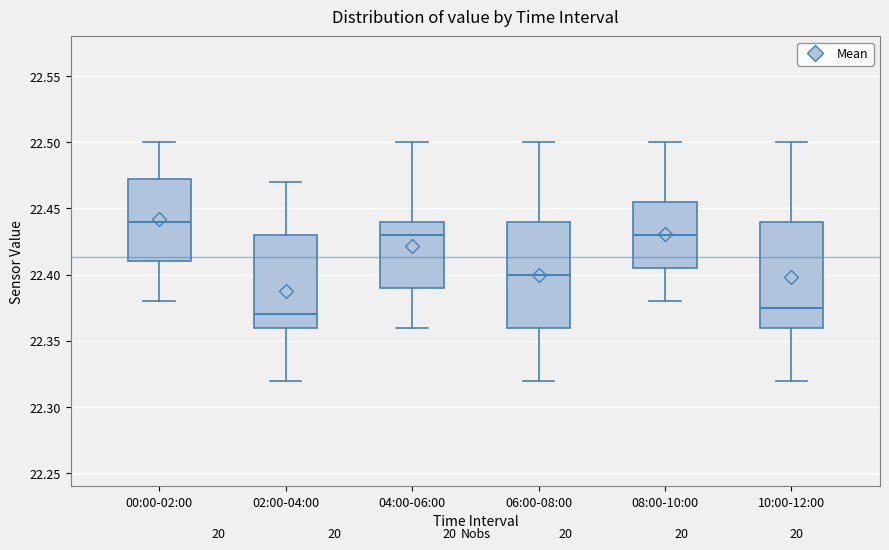

Reading left to right, read every box against the y-axis: the position of its median line, the range the box covers, and the ends of its whiskers. The values are not printed on the chart, so give them approximately, as read against the axis.

00:00-02:00: median 22.440, box 22.410 to 22.475, whiskers 22.380 to 22.500
02:00-04:00: median 22.370, box 22.360 to 22.430, whiskers 22.320 to 22.470
04:00-06:00: median 22.430, box 22.390 to 22.440, whiskers 22.360 to 22.500
06:00-08:00: median 22.400, box 22.360 to 22.440, whiskers 22.320 to 22.500
08:00-10:00: median 22.430, box 22.405 to 22.455, whiskers 22.380 to 22.500
10:00-12:00: median 22.375, box 22.360 to 22.440, whiskers 22.320 to 22.500